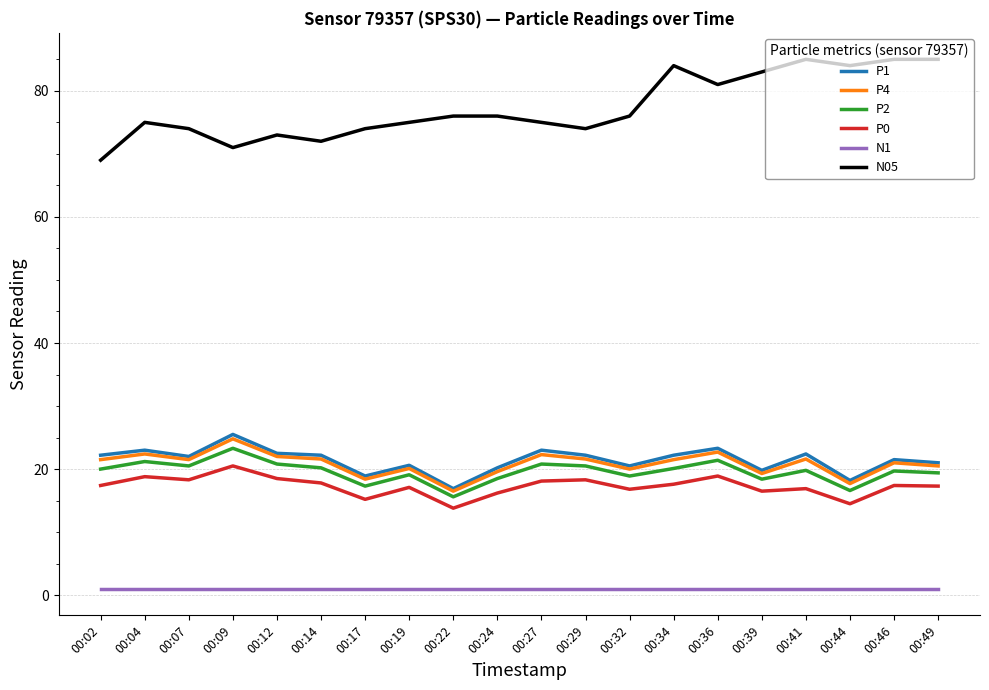

Which category has the lowest value in the P4 series?

00:22